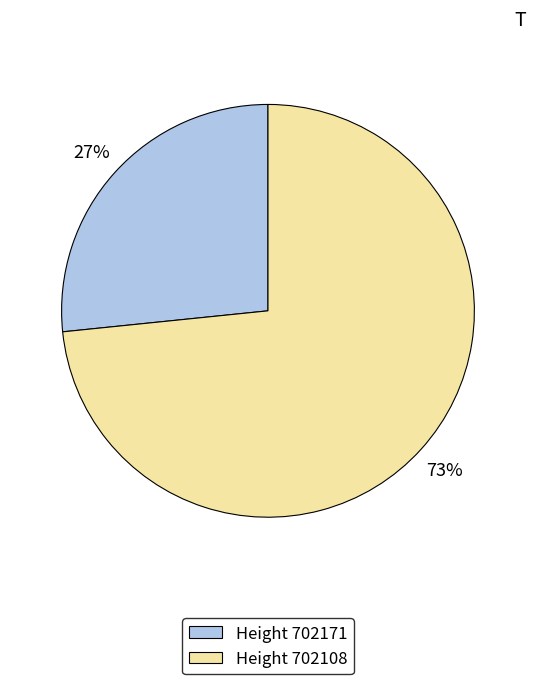

Do Height 702108 and Height 702171 together represent more than half of the pie?

Yes